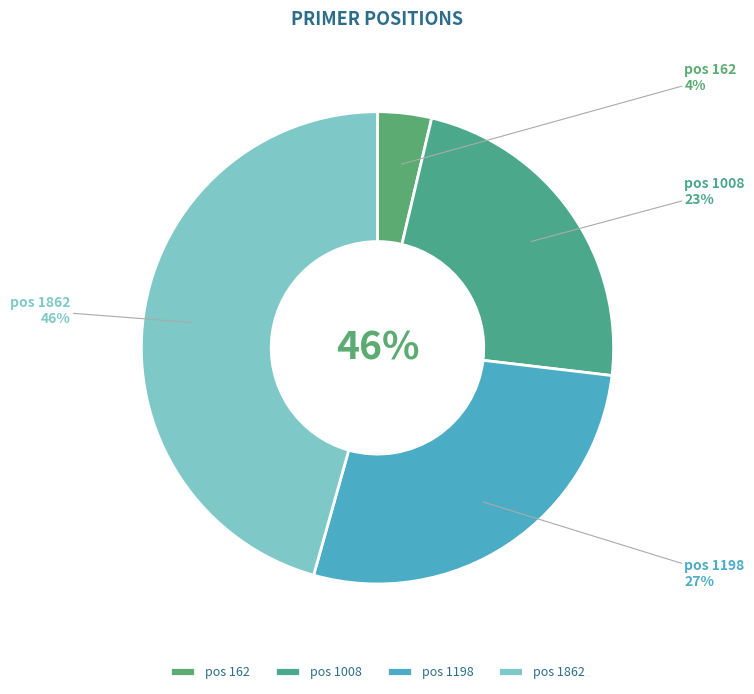

Rank the categories by value from lowest to highest.

162, 1008, 1198, 1862